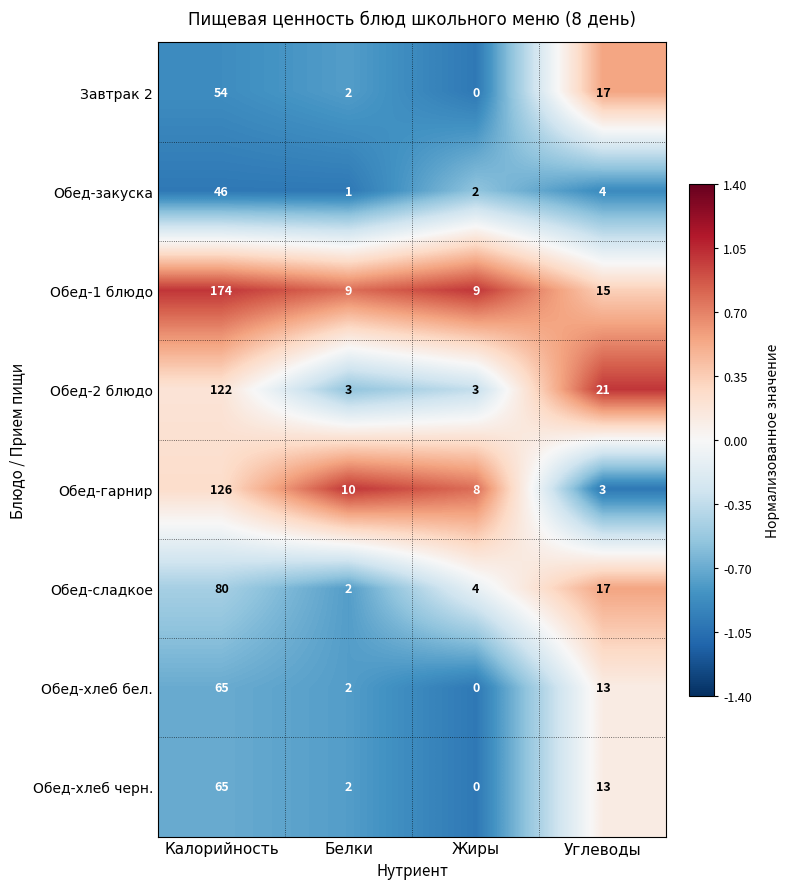

How many categories are shown in the chart?

4